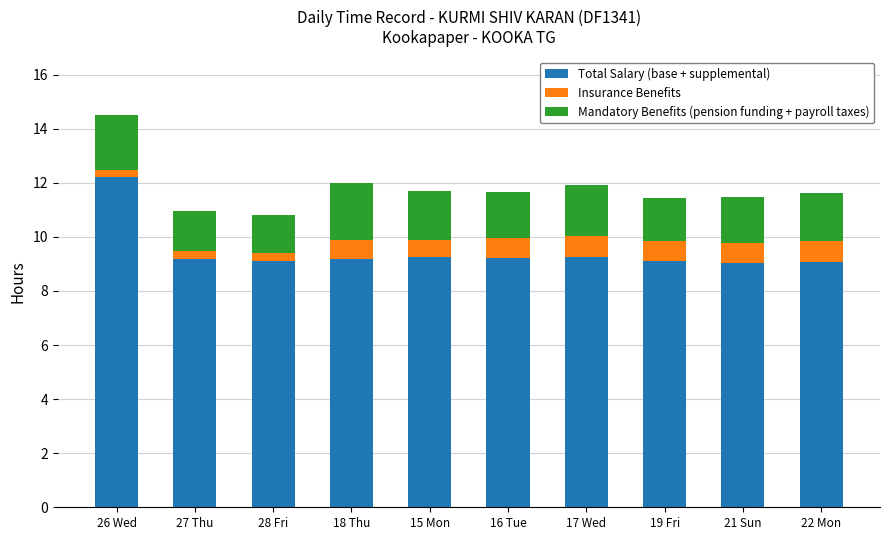

What are all the series names shown in the legend?

Total Salary (base + supplemental), Insurance Benefits, Mandatory Benefits (pension funding + payroll taxes)